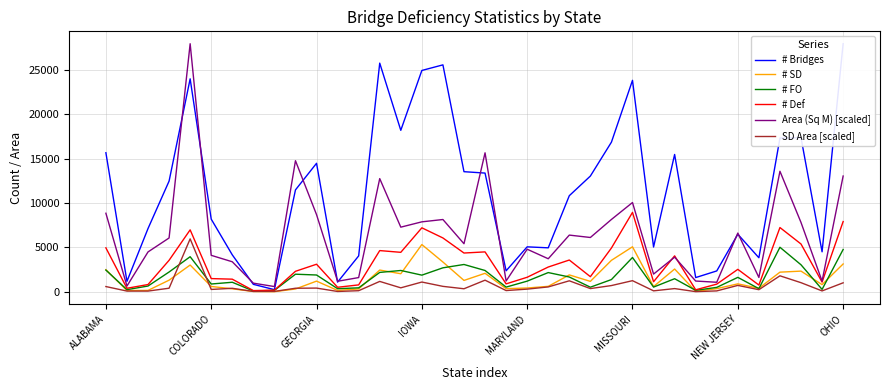

How many lines are shown in the chart?

6